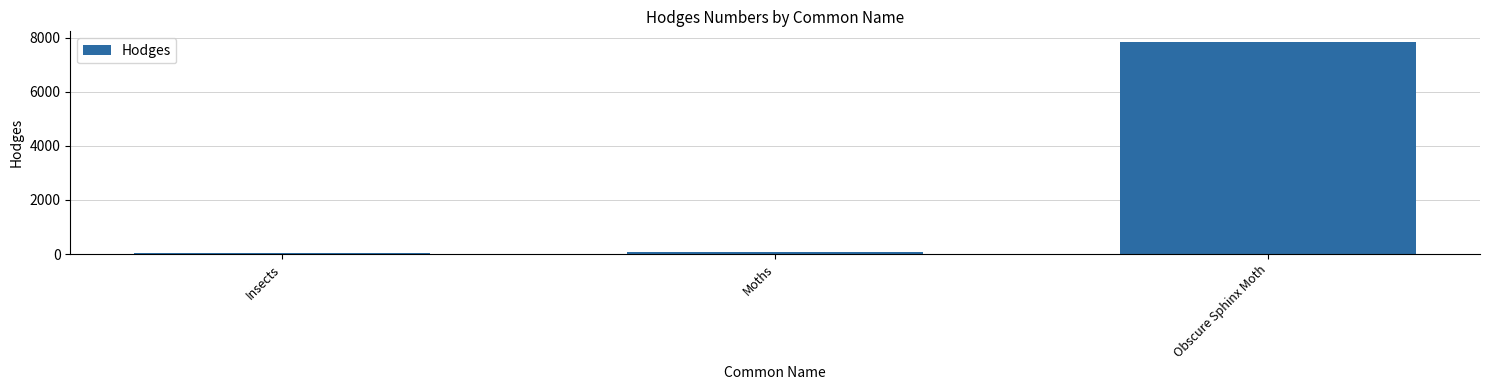

What value does the data have at Obscure Sphinx Moth?

7837.0